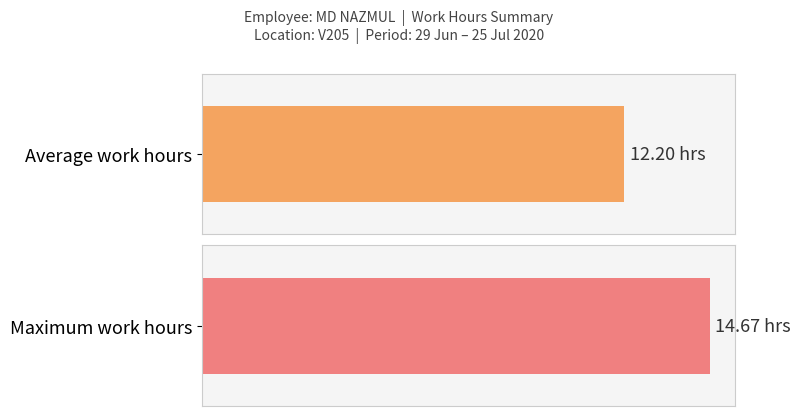

Does the chart contain any negative values?

No